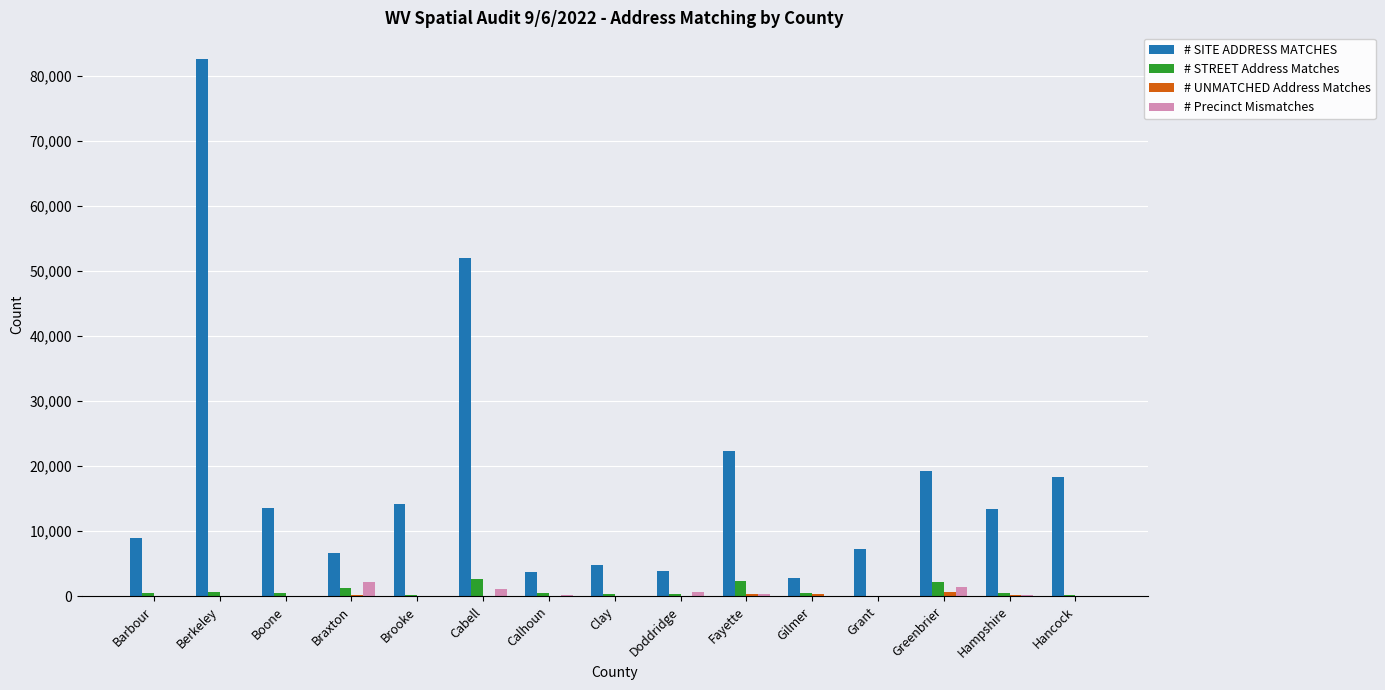

Where does the # STREET Address Matches series first go above 469?

Berkeley